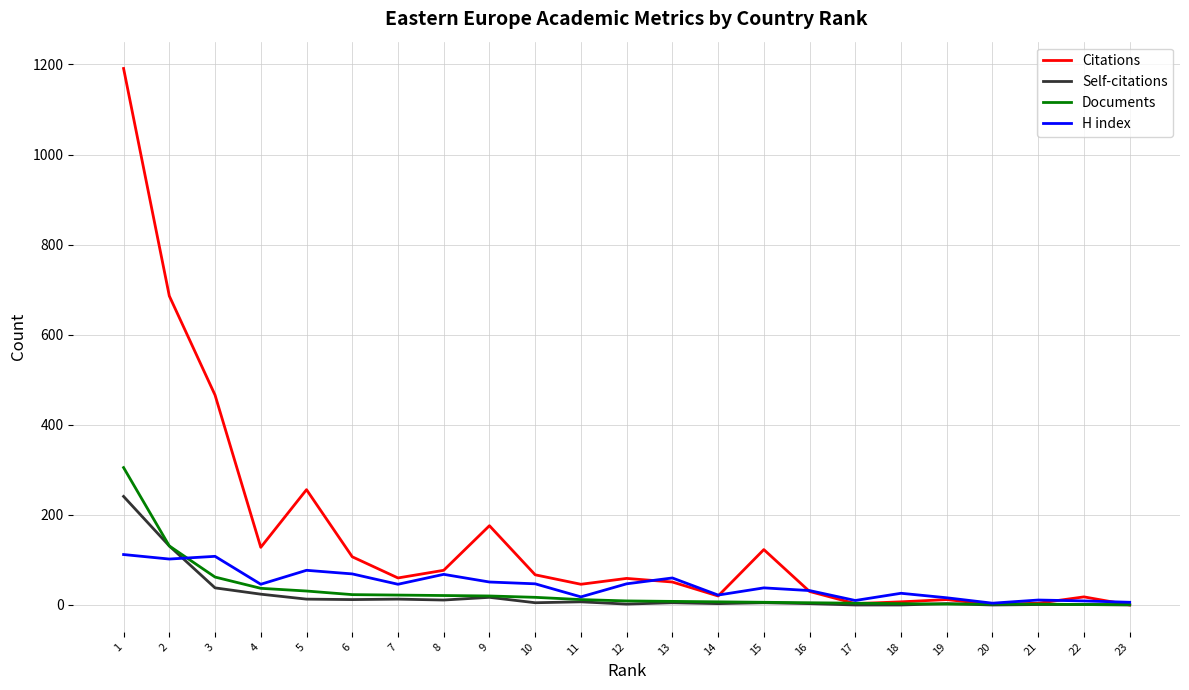

What value does the Citations series have at 15, to the nearest 50?

100